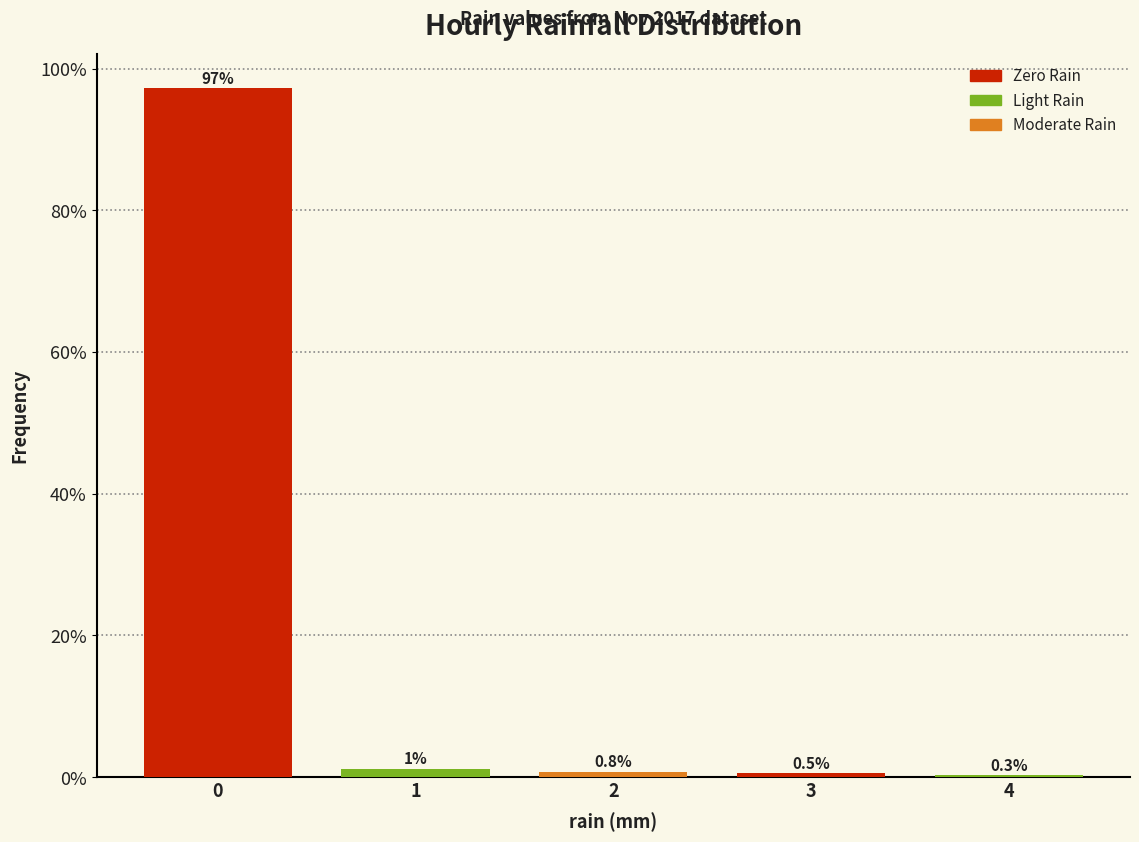

What is the approximate value at 0?

97.2